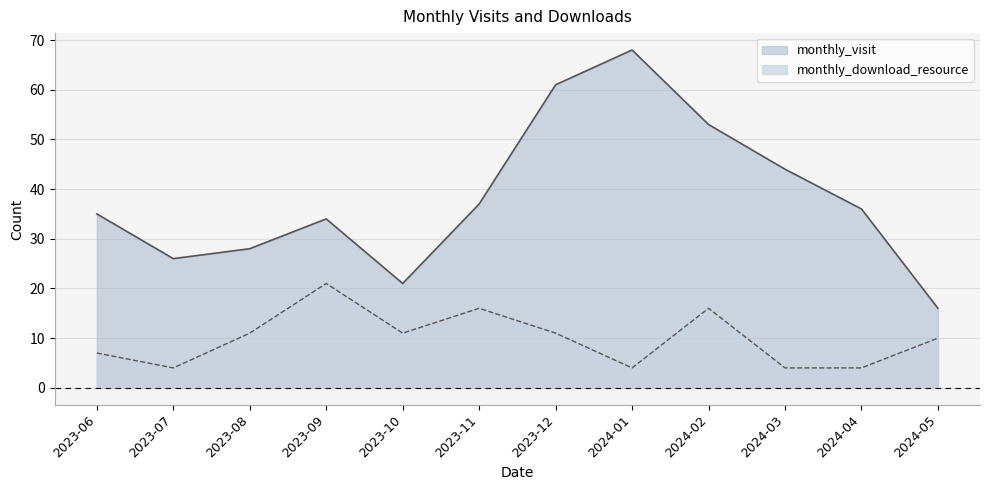

Count the number of data series in this chart.

2